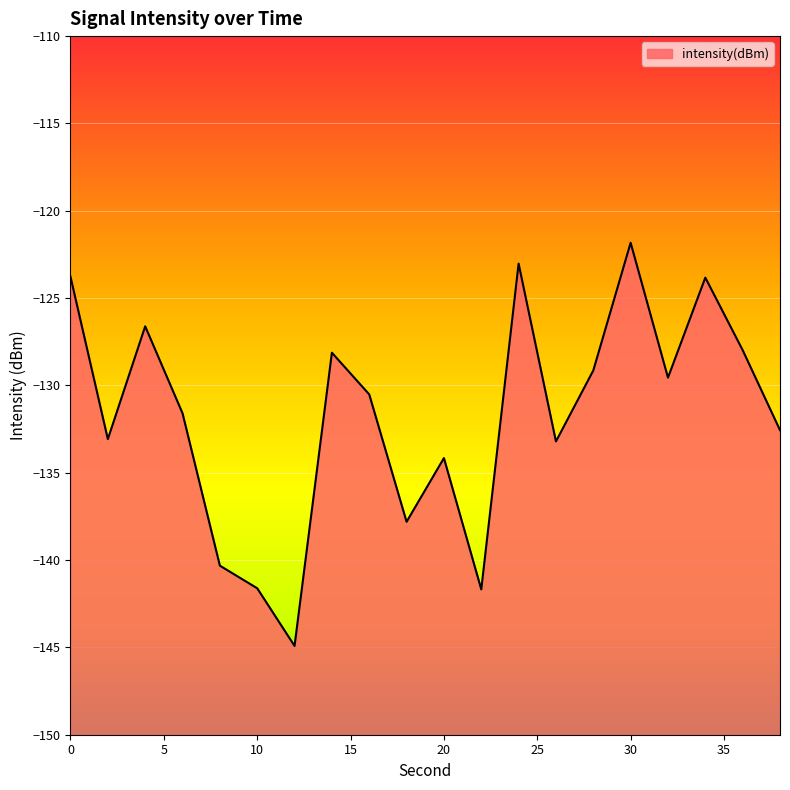

How many lines are shown in the chart?

1